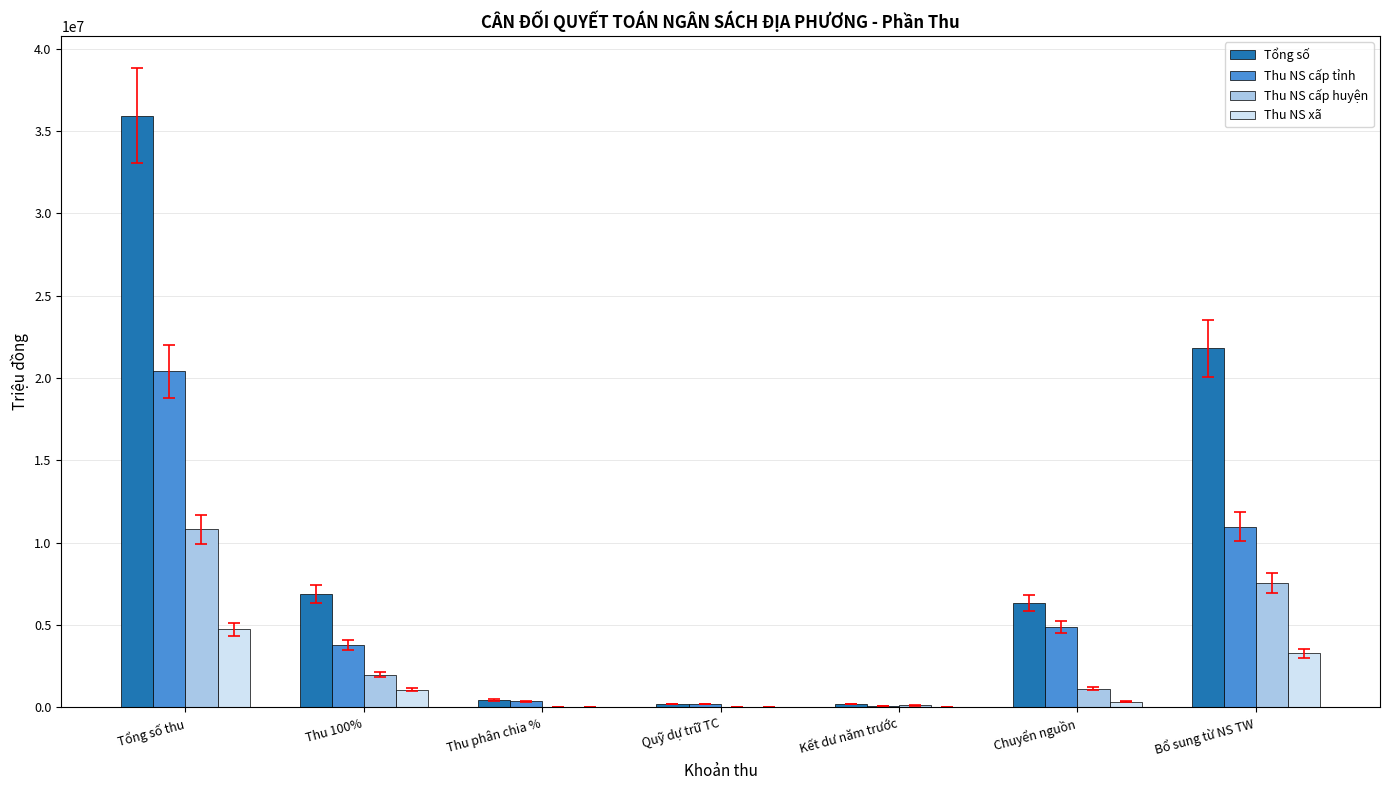

Which series has the largest total across all categories?

Tổng số